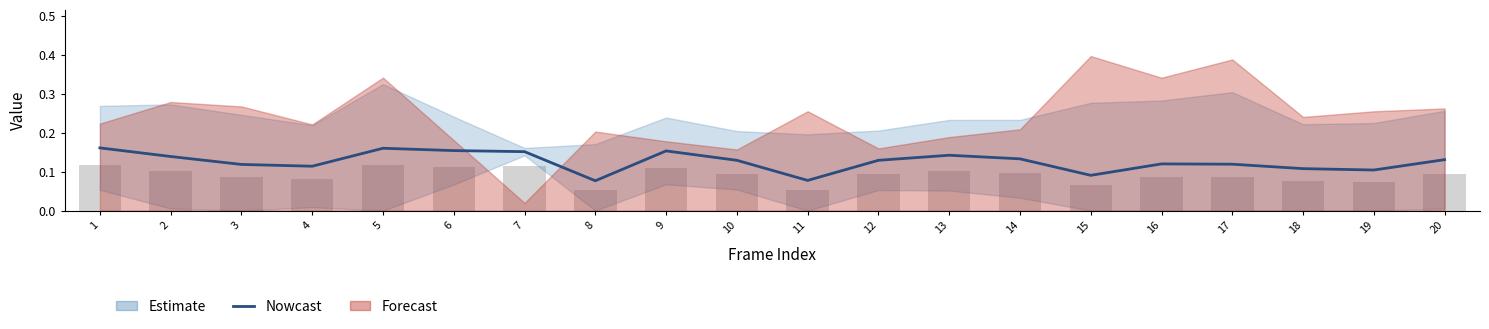

What is the difference between the maximum and minimum values?

0.1